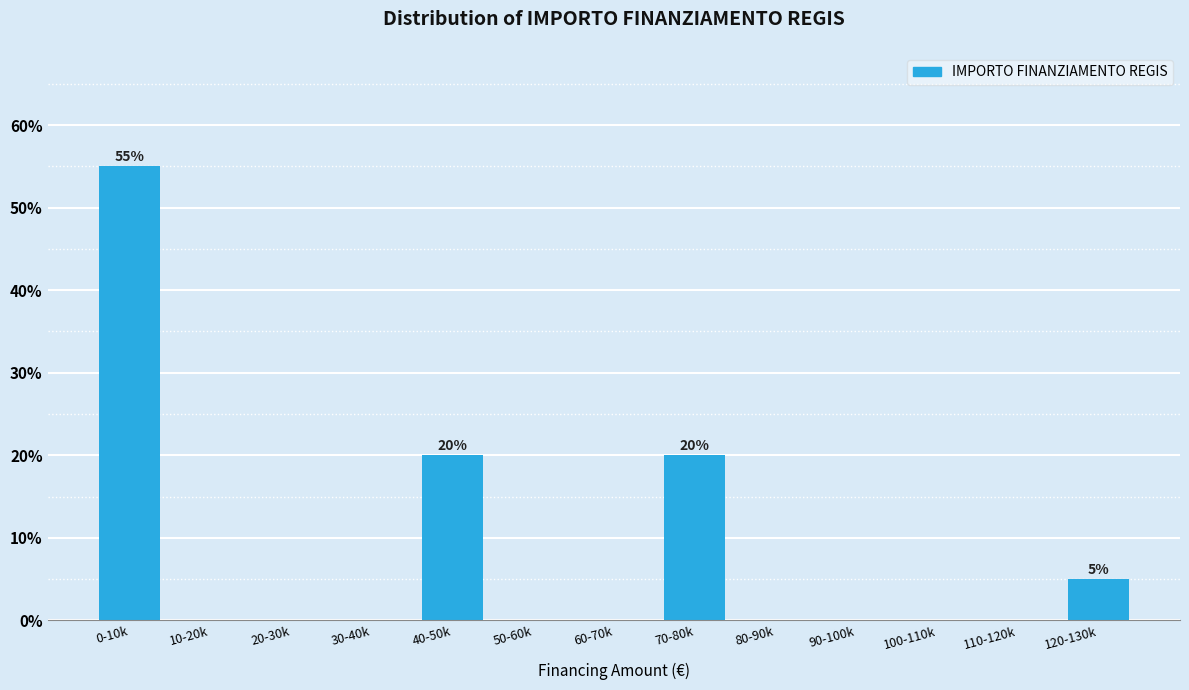

Reading right to left, what are all the values shown in this chart?

120-130k=5.0	110-120k=0.0	100-110k=0.0	90-100k=0.0	80-90k=0.0	70-80k=20.0	60-70k=0.0	50-60k=0.0	40-50k=20.0	30-40k=0.0	20-30k=0.0	10-20k=0.0	0-10k=55.0